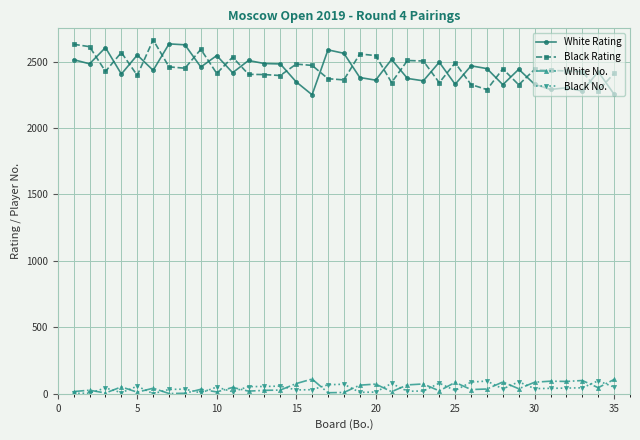

True or false: White Rating and Black No. cross at least once.

False